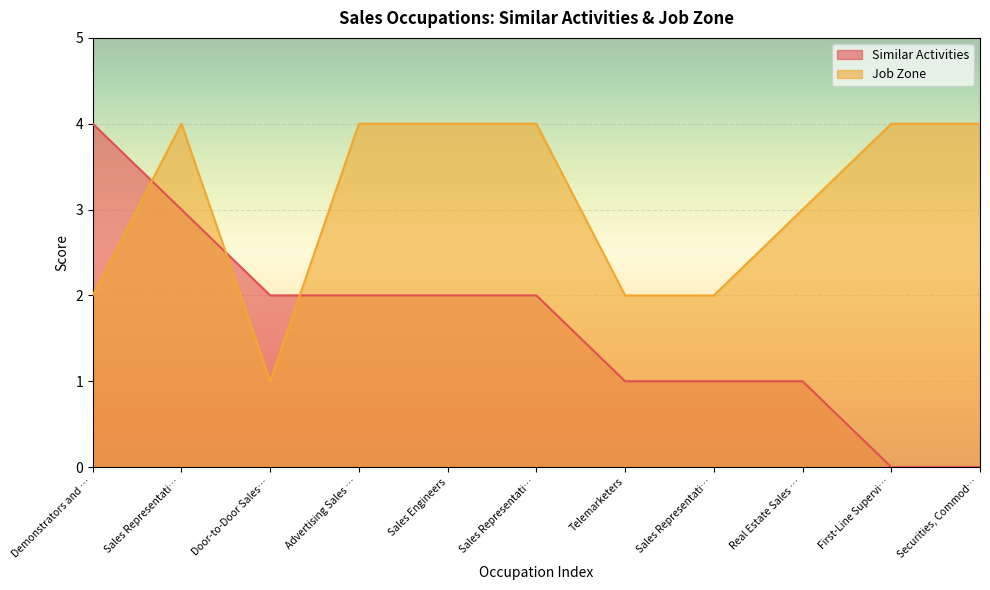

The Similar Activities series shows 2 at Advertising Sales …. True or false?

True